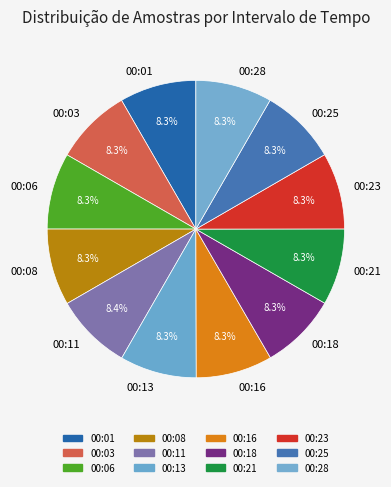

Is there any slice that represents more than half of the pie?

No